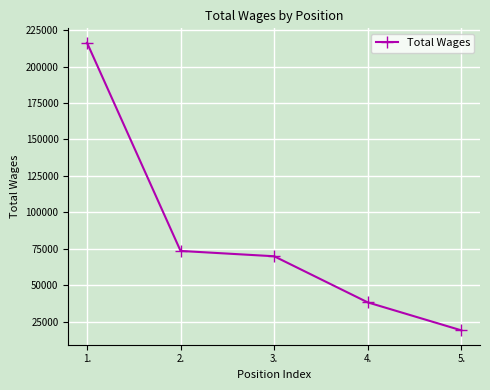

Which category has the highest value across all series?

1.